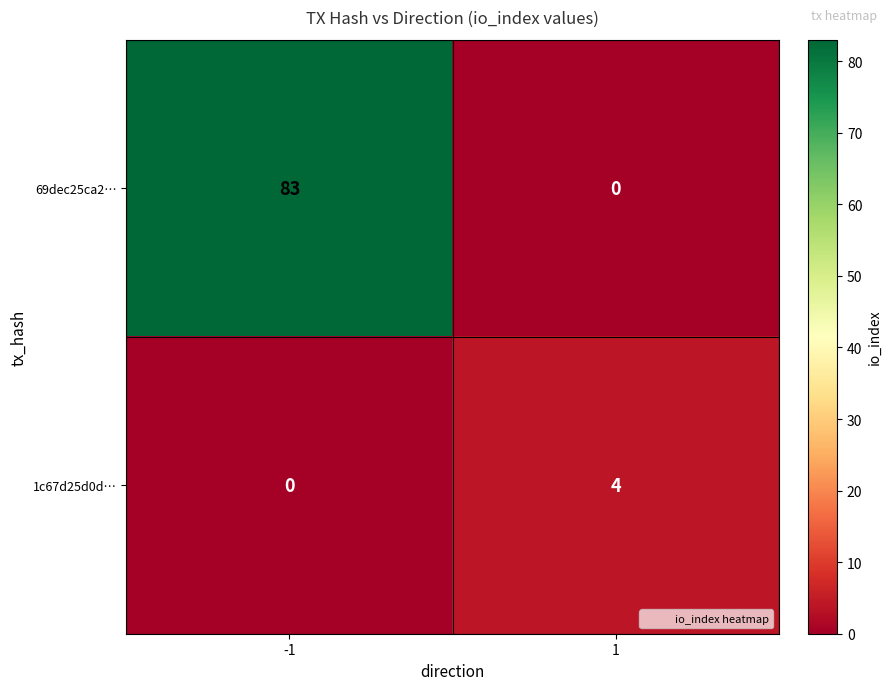

What is the difference between the 1c67d25d0d… values at 1 and -1?

4